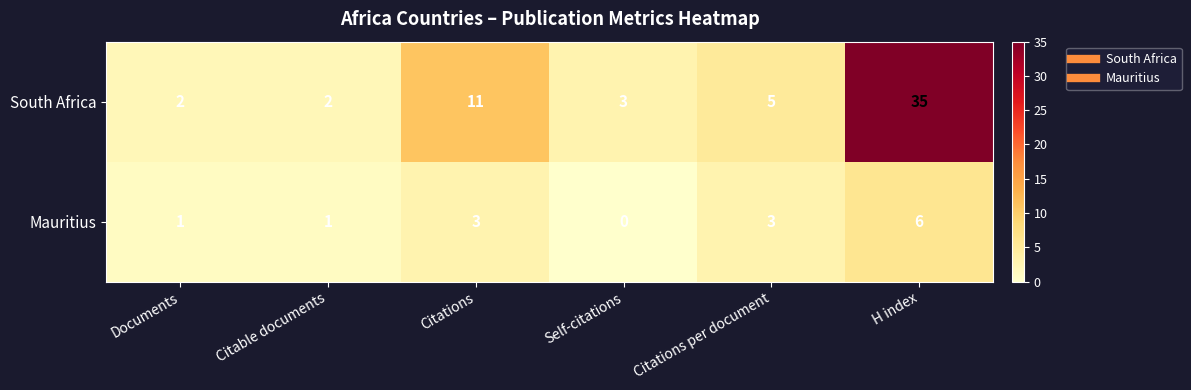

What is the total value across all series at Citations?

14